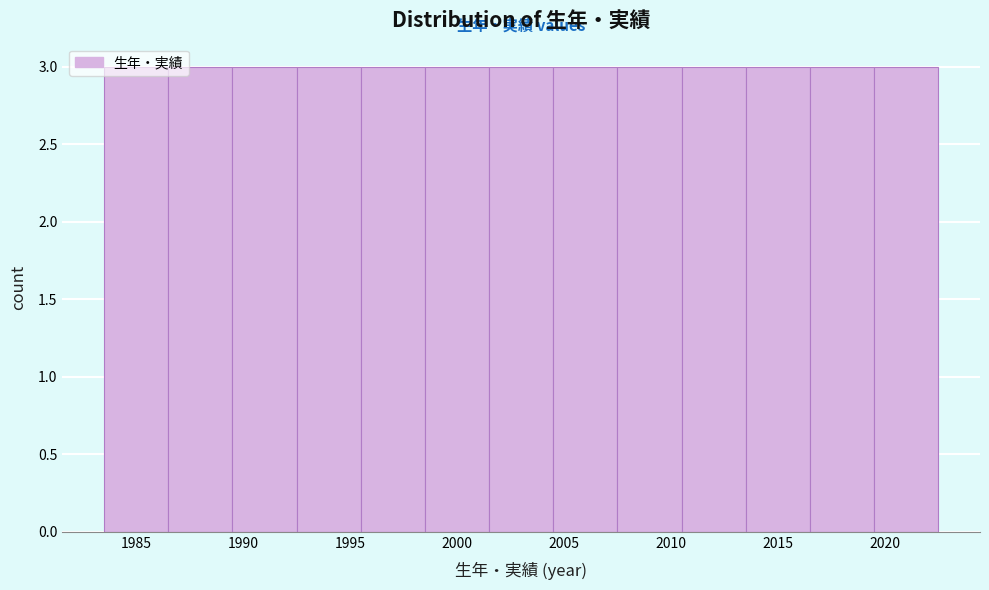

Reading left to right, transcribe this chart: for each bar, give the range it covers on the x-axis and its height. The values are not printed on the chart, so give them approximately, as read against the axis.

1983.5 to 1986.5: 3
1986.5 to 1989.5: 3
1989.5 to 1992.5: 3
1992.5 to 1995.5: 3
1995.5 to 1998.5: 3
1998.5 to 2001.5: 3
2001.5 to 2004.5: 3
2004.5 to 2007.5: 3
2007.5 to 2010.5: 3
2010.5 to 2013.5: 3
2013.5 to 2016.5: 3
2016.5 to 2019.5: 3
2019.5 to 2022.5: 3